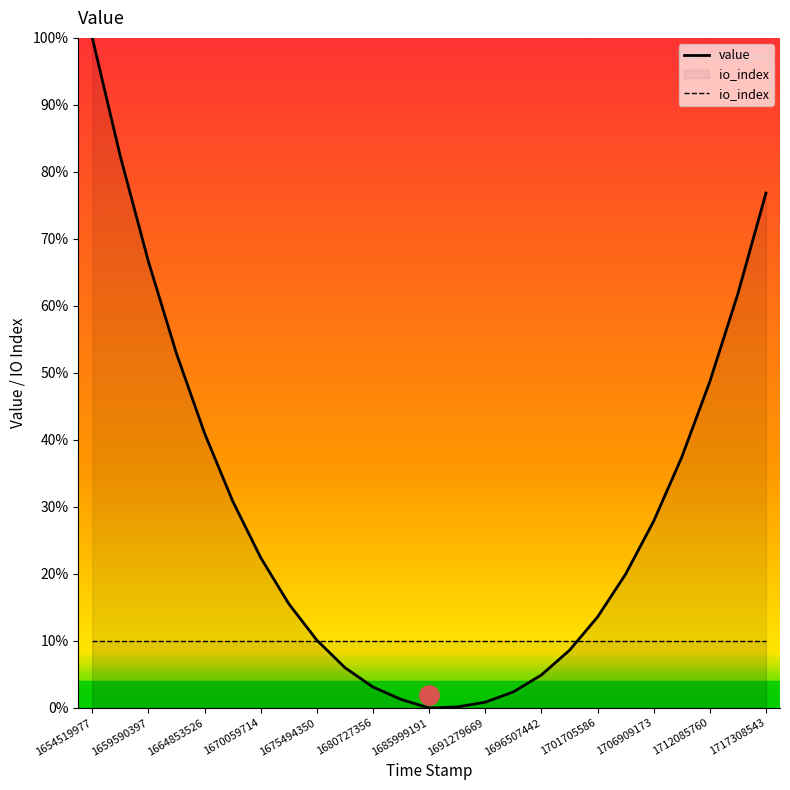

List the series in order of their peak value, highest first.

value, io_index